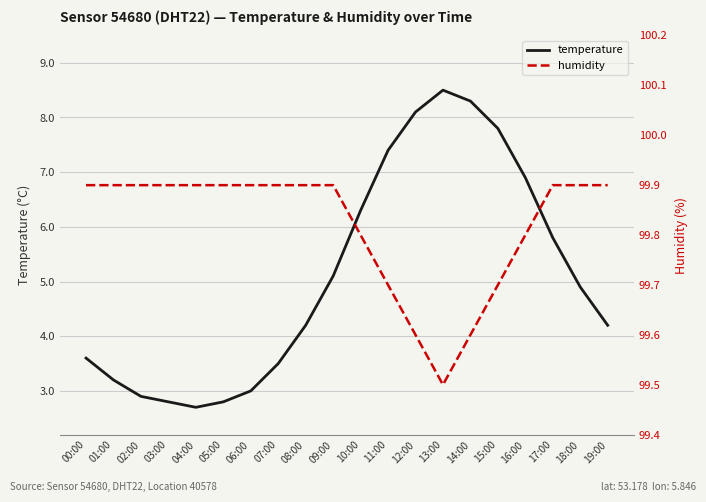

What is the highest value of the temperature series?

8.5